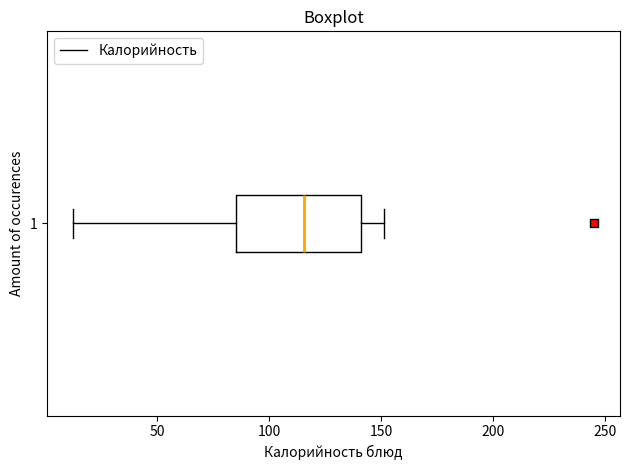

Transcribe this box plot: give where the median line is, the range the box spans, and where the two whiskers end, as read against the x-axis. The values are not printed on the chart, so give them approximately, as read against the axis.

median 115, box 85 to 140, whiskers 15 to 150